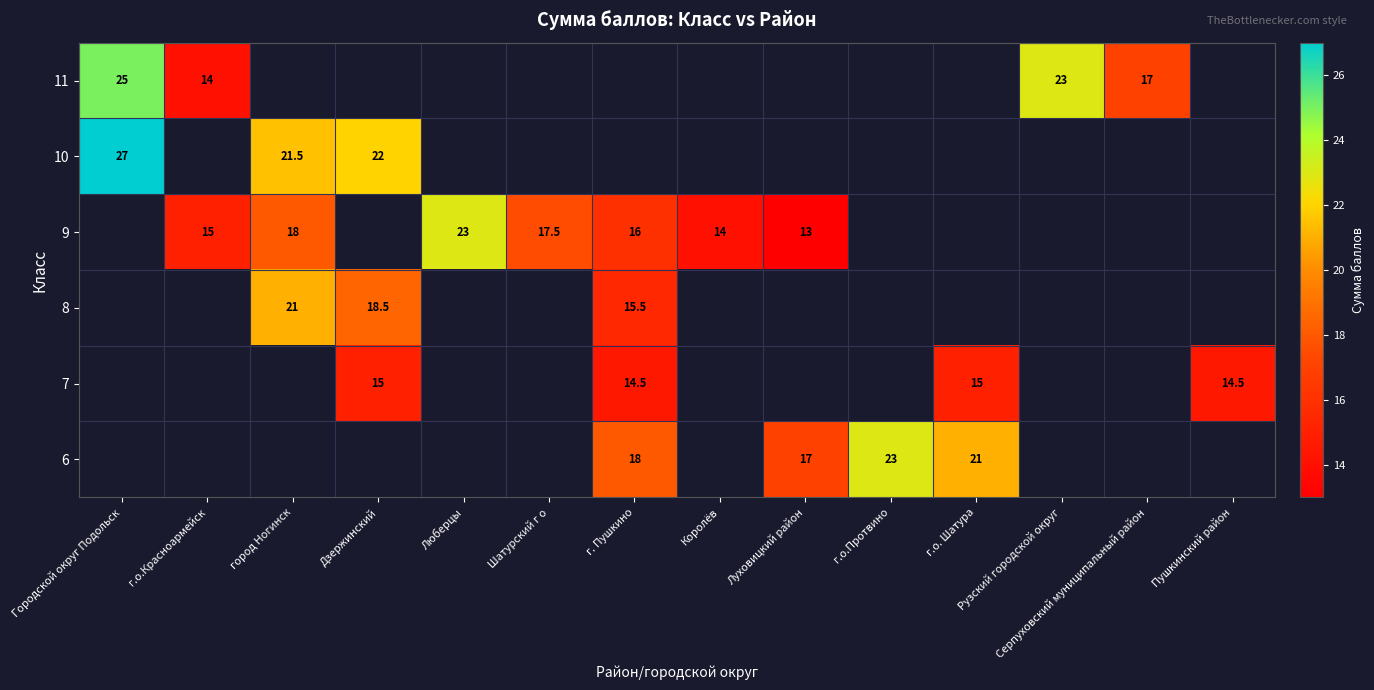

The 9 series shows 18.0 at город Ногинск. True or false?

True